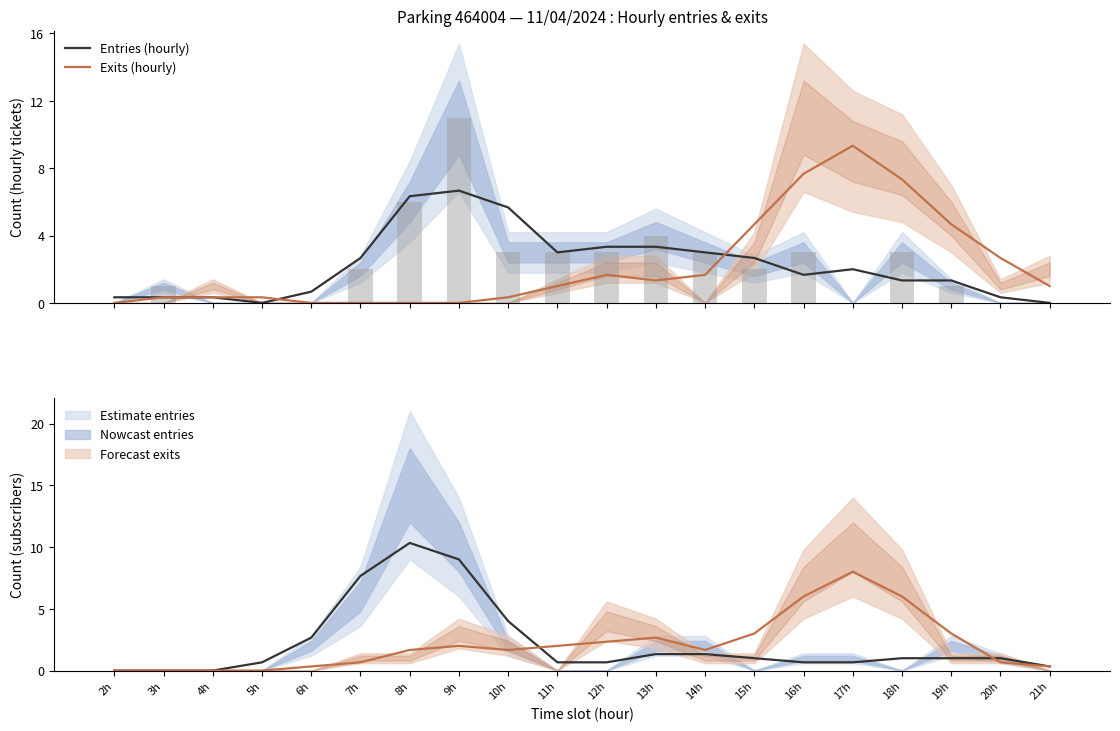

At which label does Entries (hourly) first exceed 2?

7h